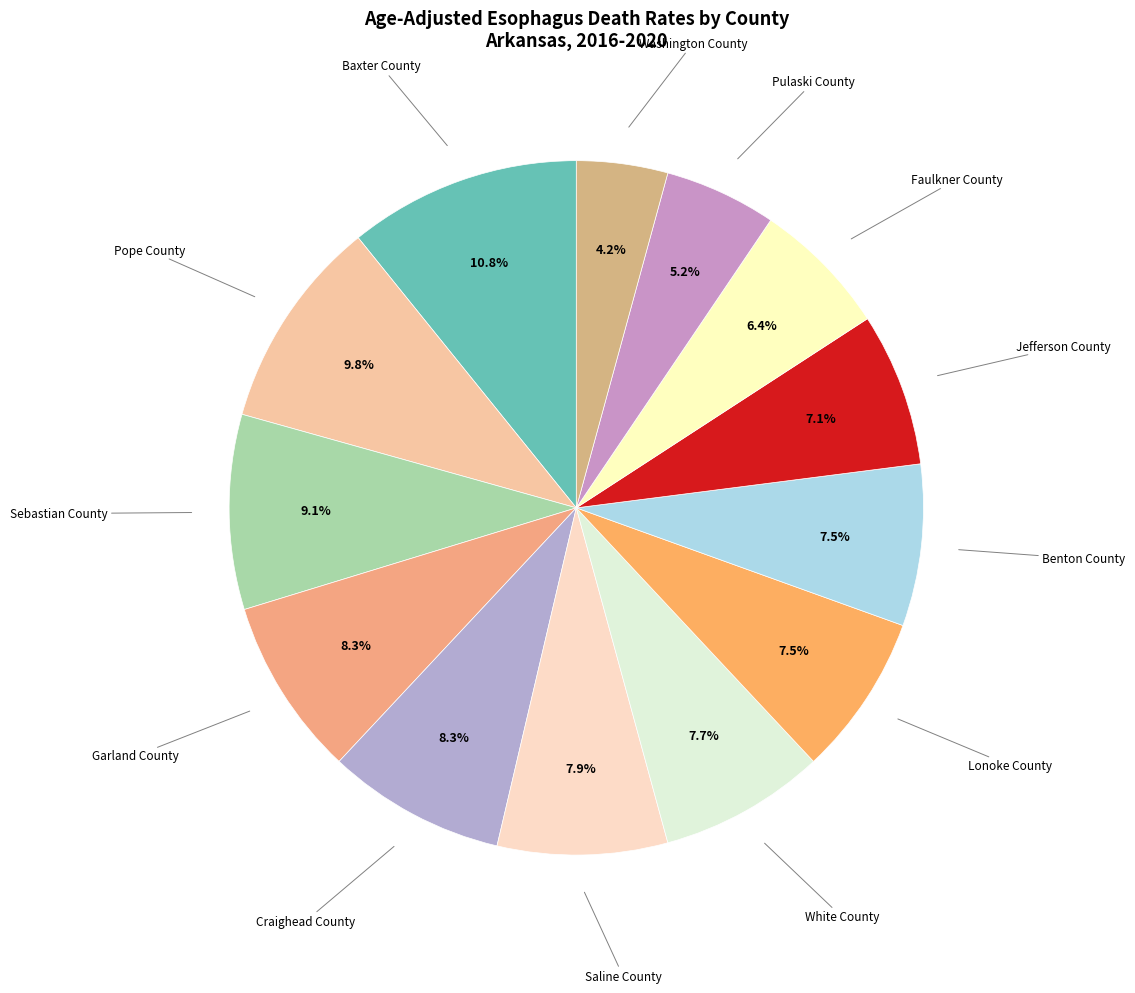

What is the smallest slice in the pie chart?

Washington County